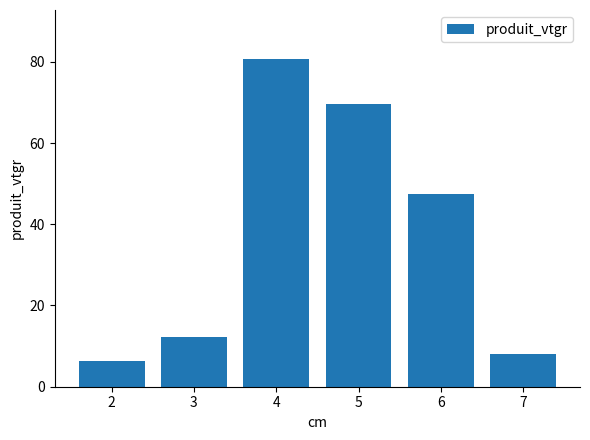

What is the value of the 5th bar from the left?

47.5